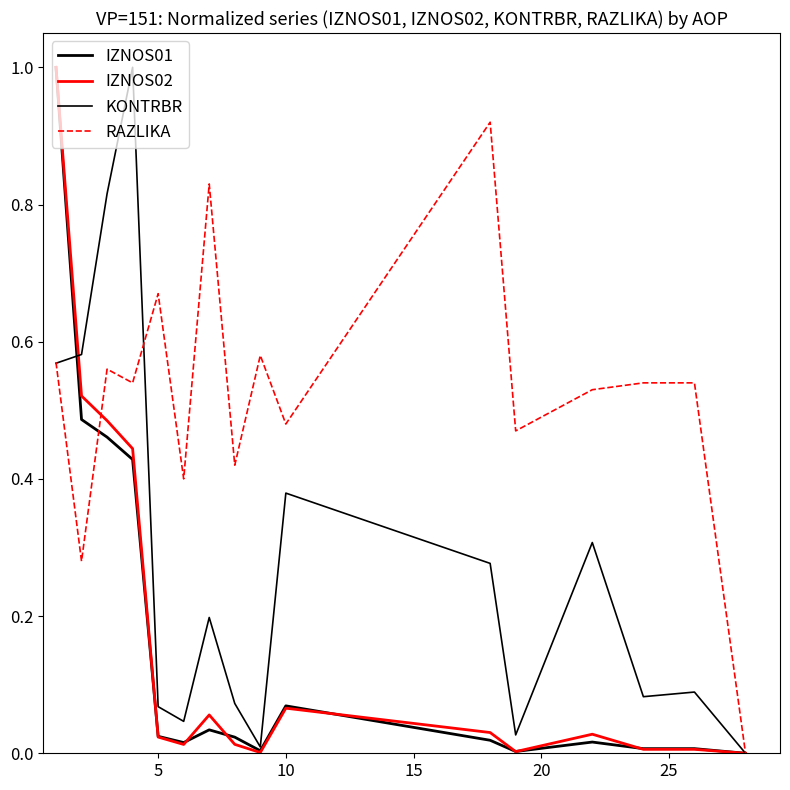

How many intersections are there between KONTRBR and IZNOS02?

1